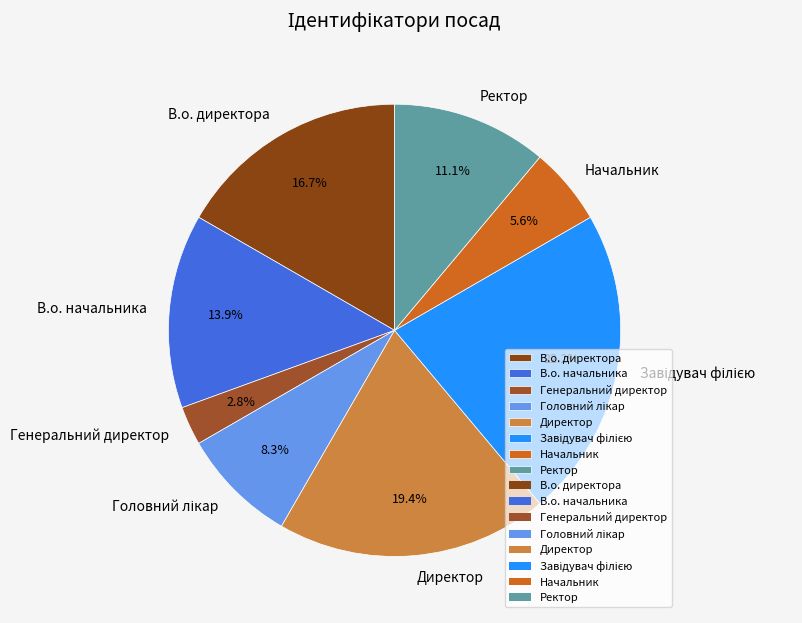

Is Генеральний директор the majority of the pie?

No